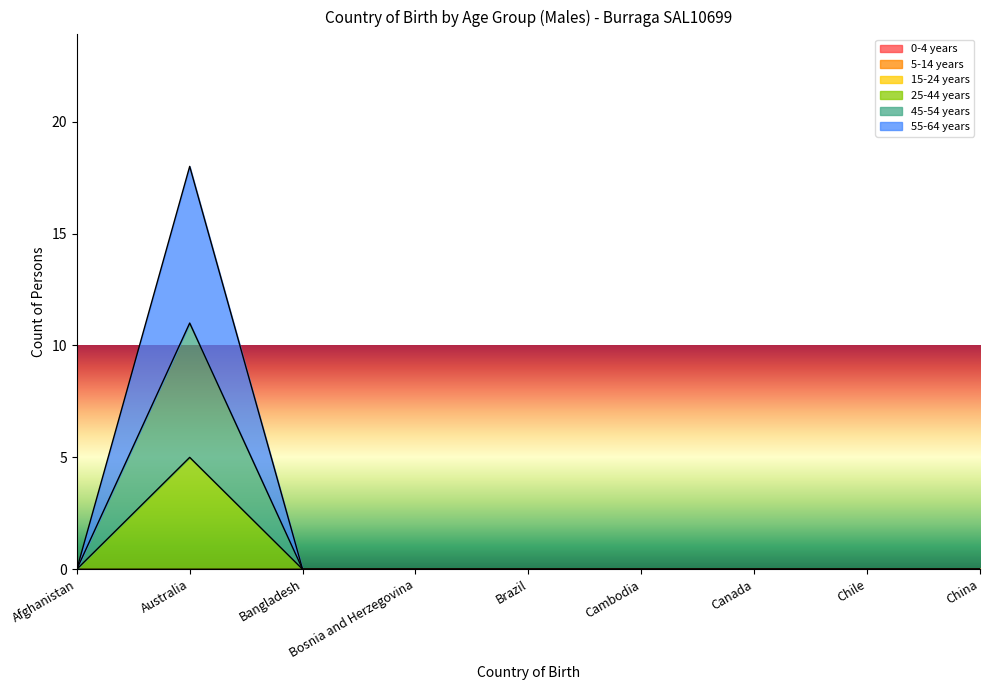

Is it true that 55-64 years equals 31 at Australia?

False